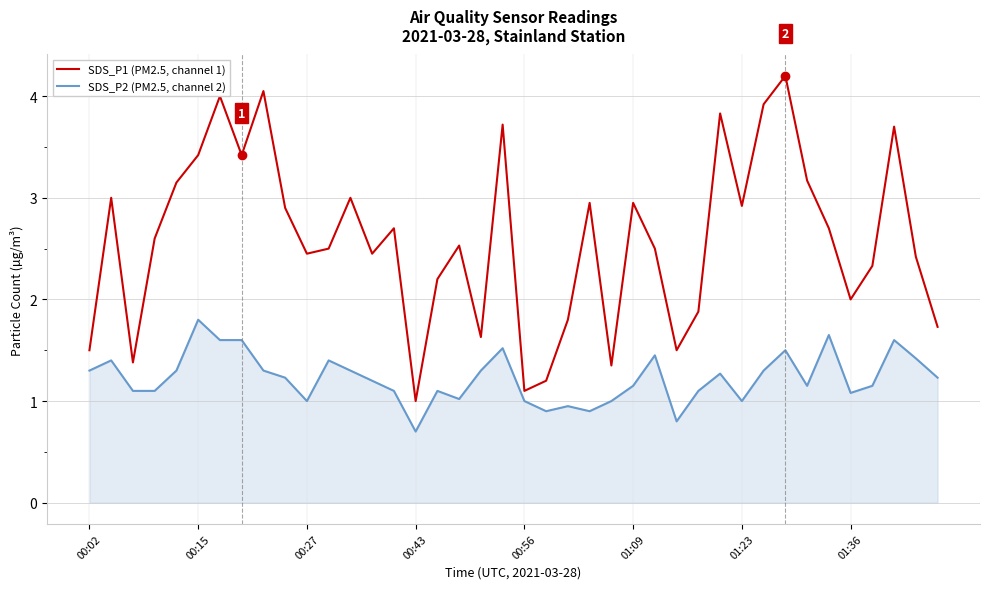

Which series has the widest spread of values?

SDS_P1 (PM2.5, channel 1)